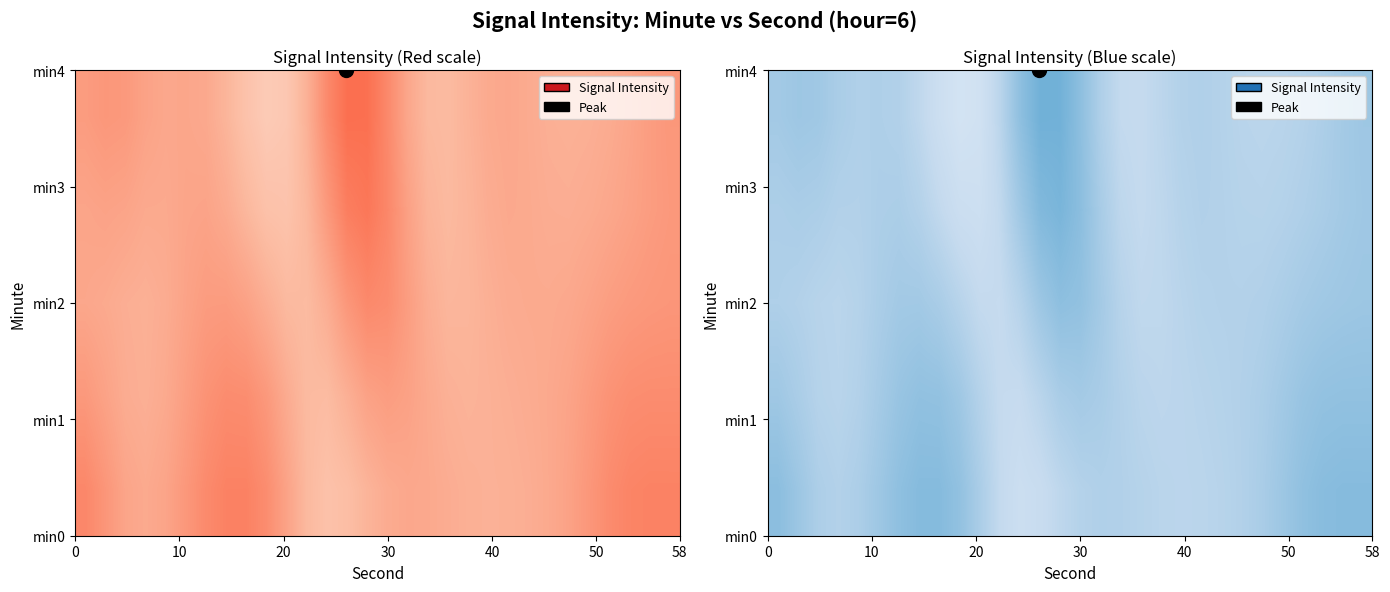

How many data points does each series have?

30